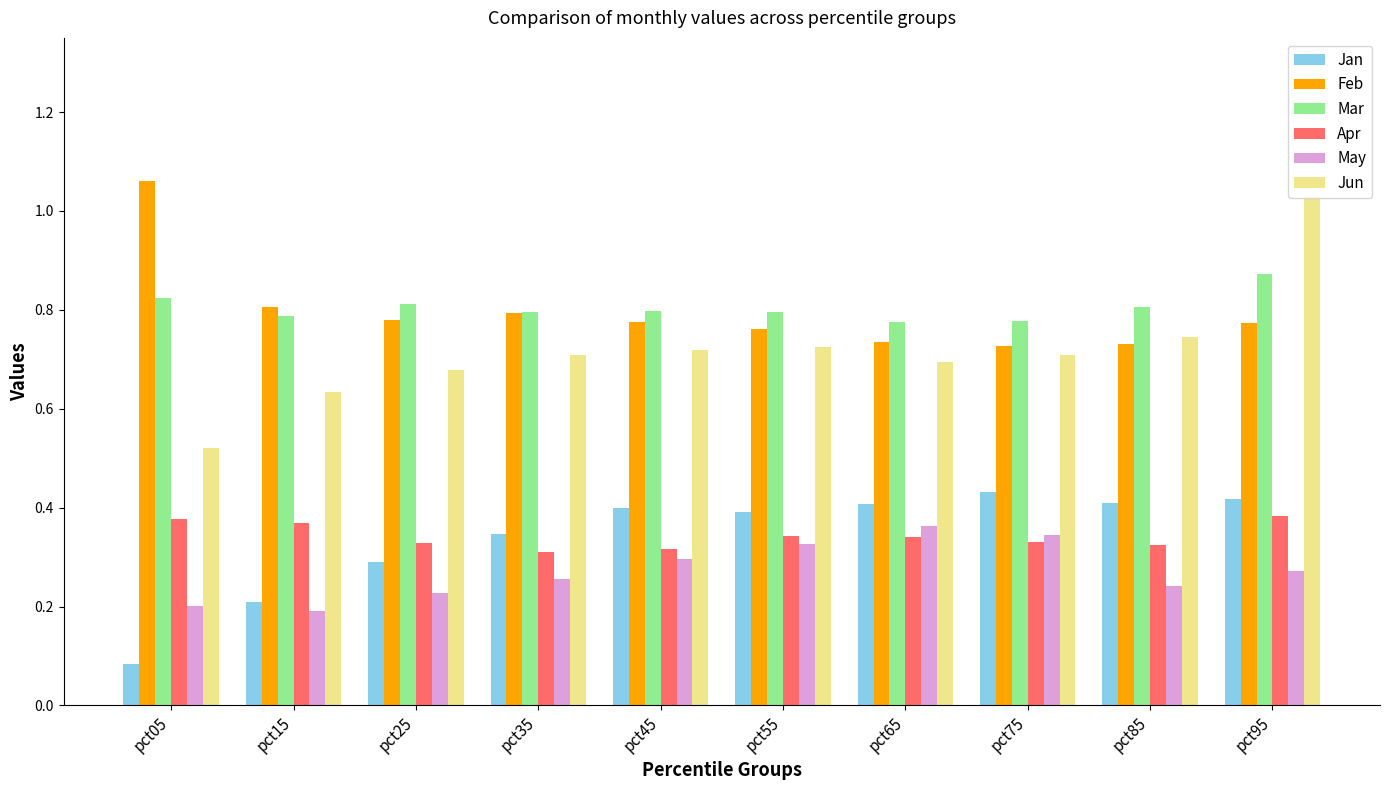

Is the value of May at pct95 greater than the value of Jun at pct25?

No